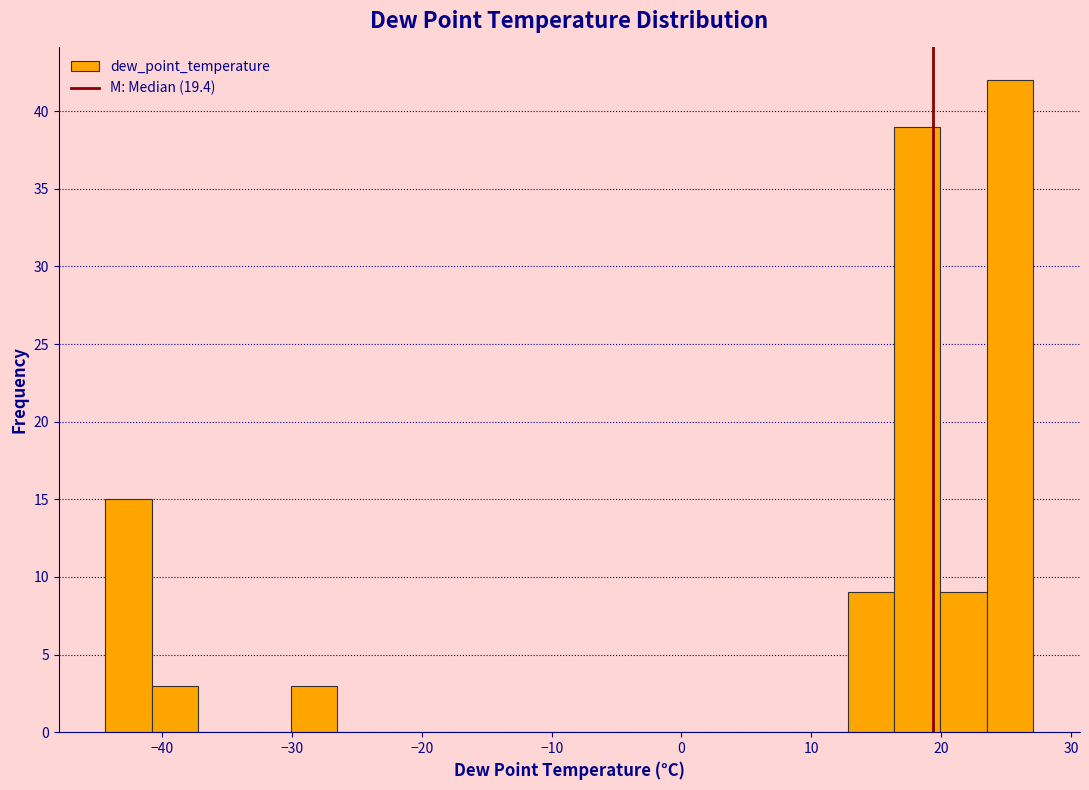

Read against the x-axis, roughly where is the centre of the tallest bar?

25